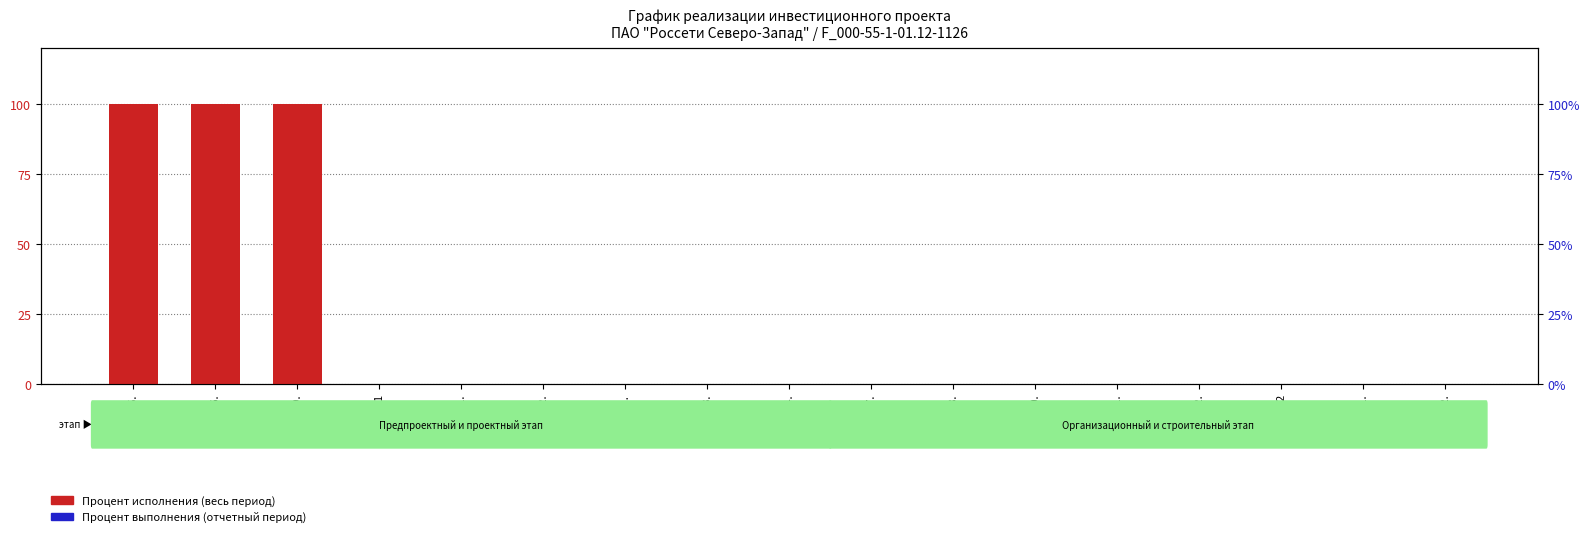

What are all the series names shown in the legend?

Процент исполнения (весь период), Процент выполнения (отчетный период)